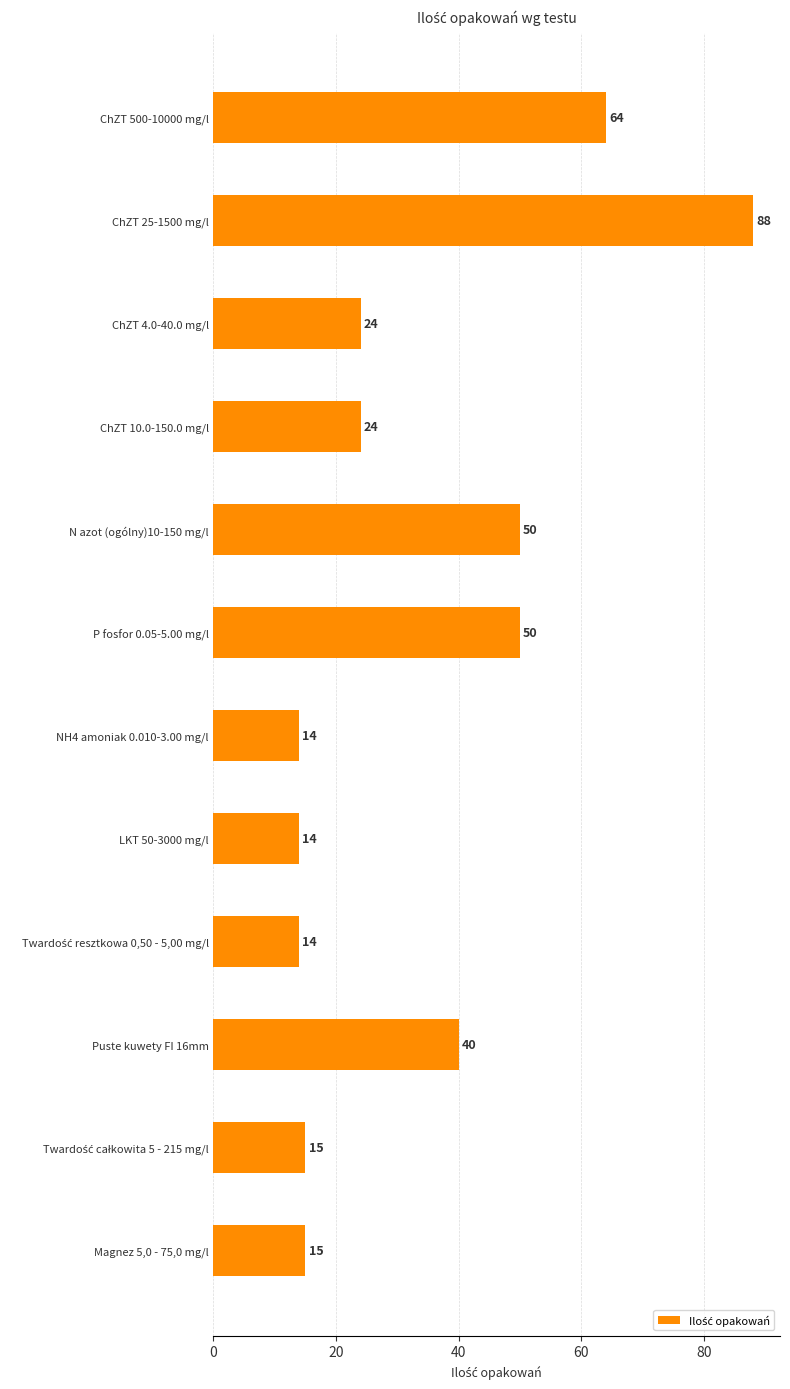

What is the sum of the values at P fosfor 0.05-5.00 mg/l and N azot (ogólny)10-150 mg/l?

100